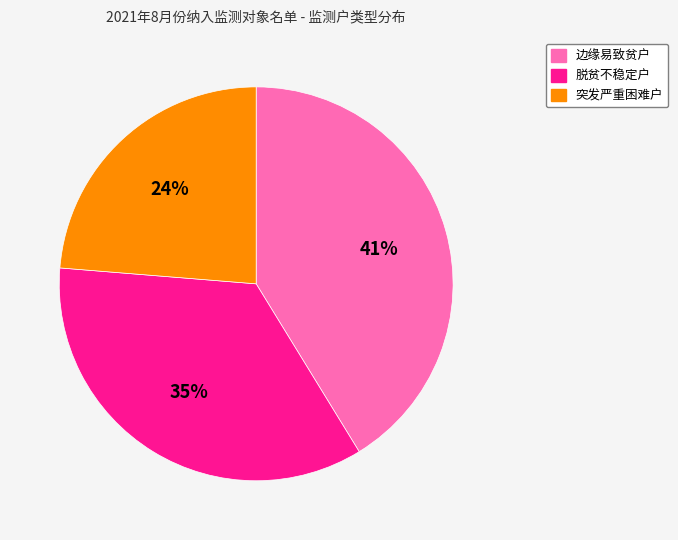

Does any single category account for the majority?

No